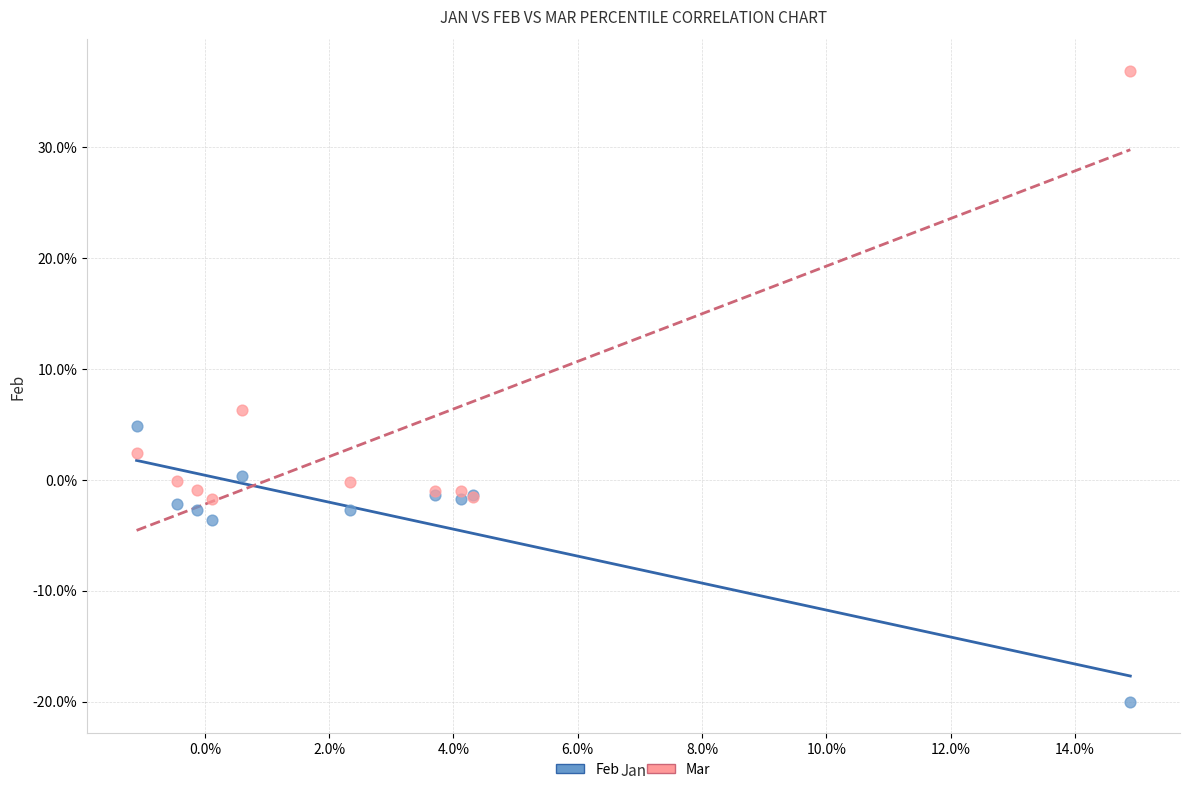

What are all the series names shown in the legend?

Feb, Mar